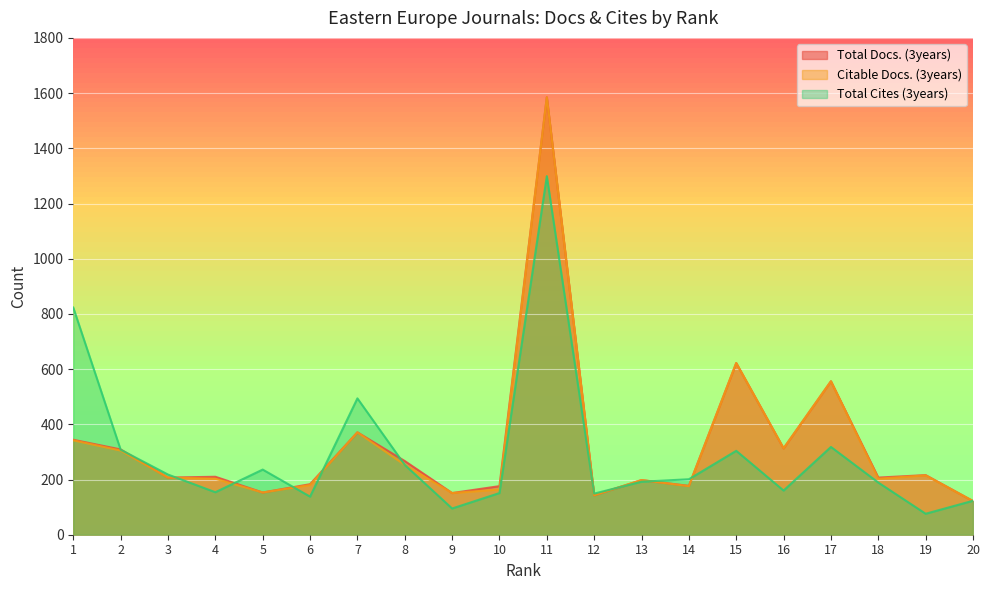

Reading right to left, list all the values displayed in this chart.

Total Docs. (3years): 122	216	207	556	313	622	177	198	143	1585	176	151	267	371	183	153	210	207	309	344
Citable Docs. (3years): 122	215	203	556	313	622	176	198	143	1585	164	151	253	371	180	153	203	207	305	342
Total Cites (3years): 123	76	189	318	160	304	201	192	149	1299	151	95	253	494	138	236	154	218	308	823